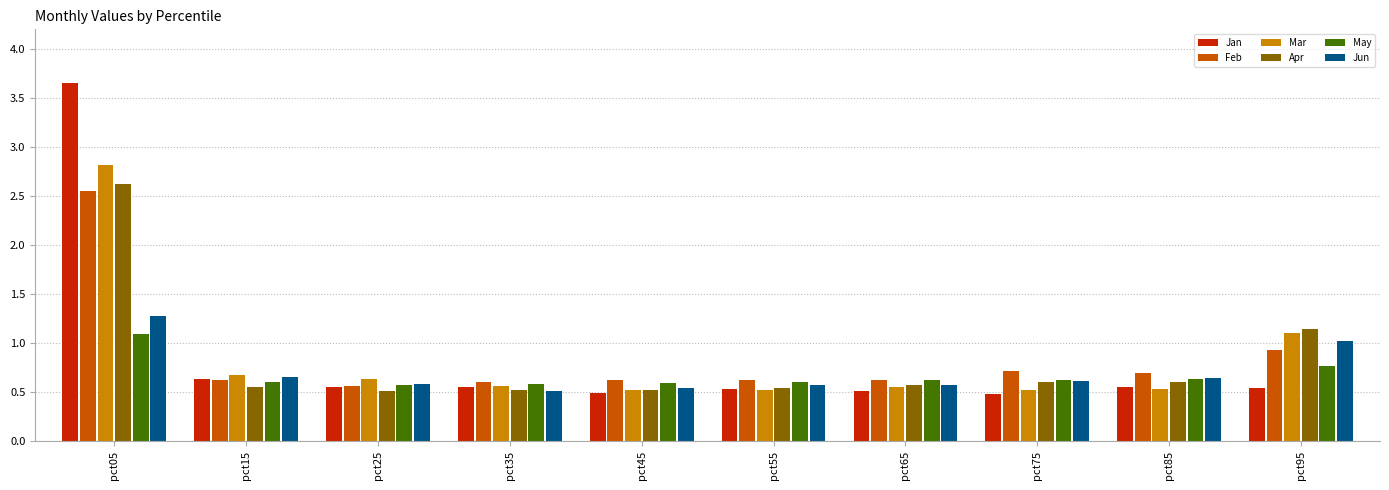

What are all the series names shown in the legend?

Jan, Feb, Mar, Apr, May, Jun